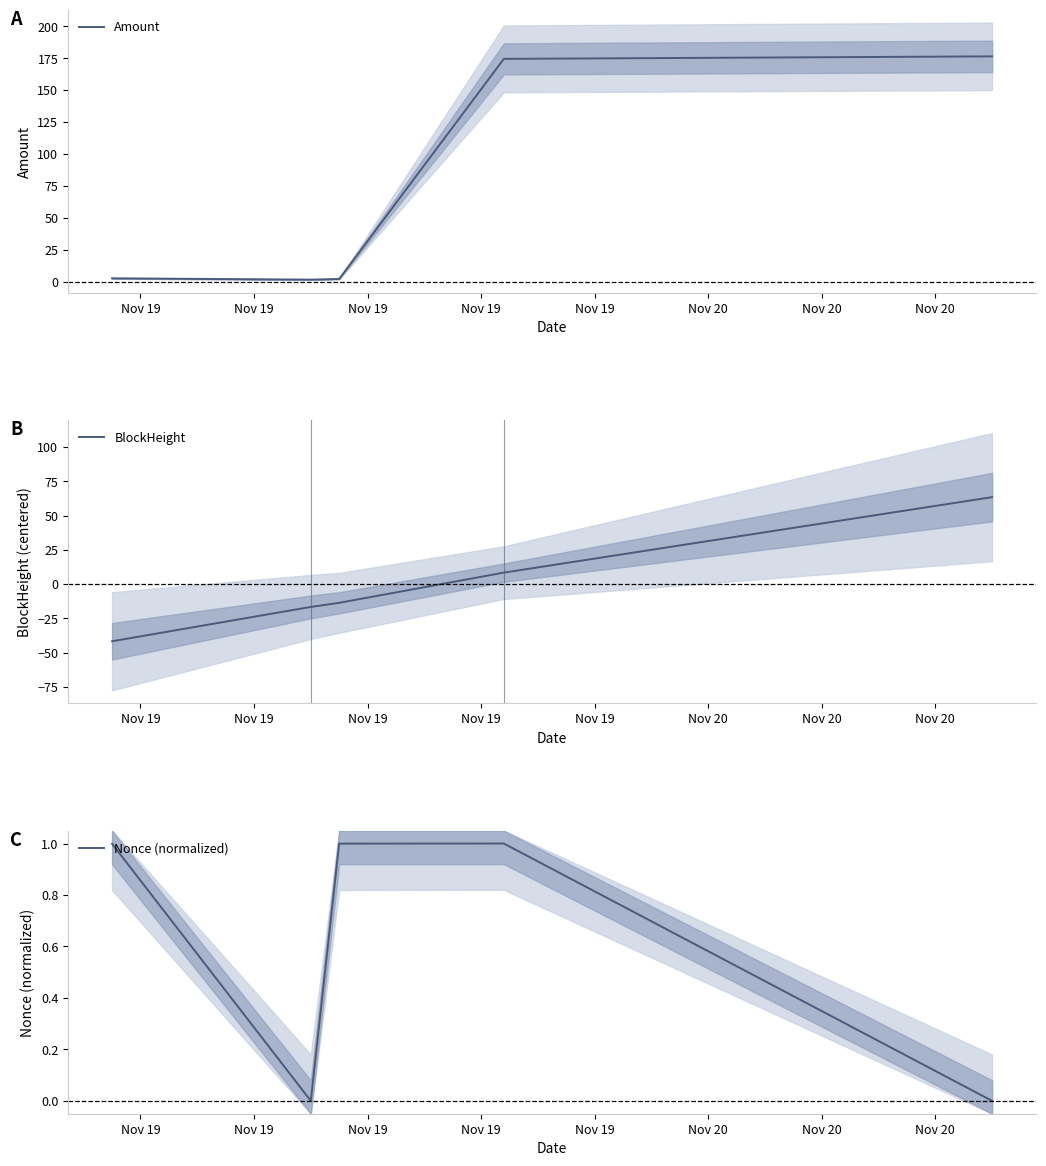

What is the highest value of the Amount series?

176.5